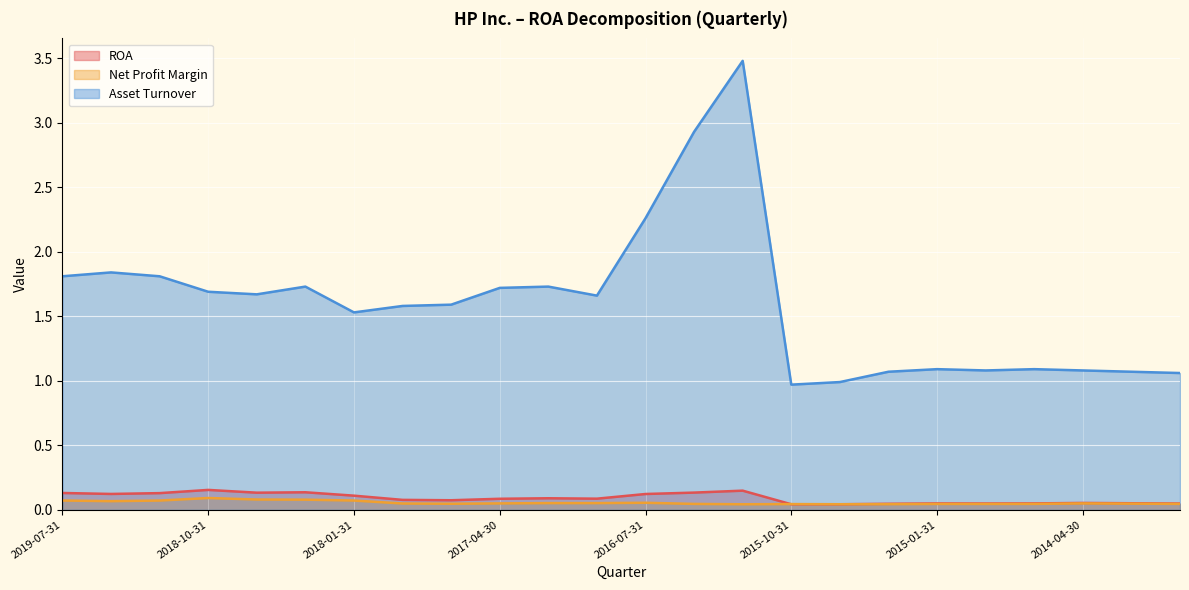

True or false: ROA and Asset Turnover cross at least once.

False